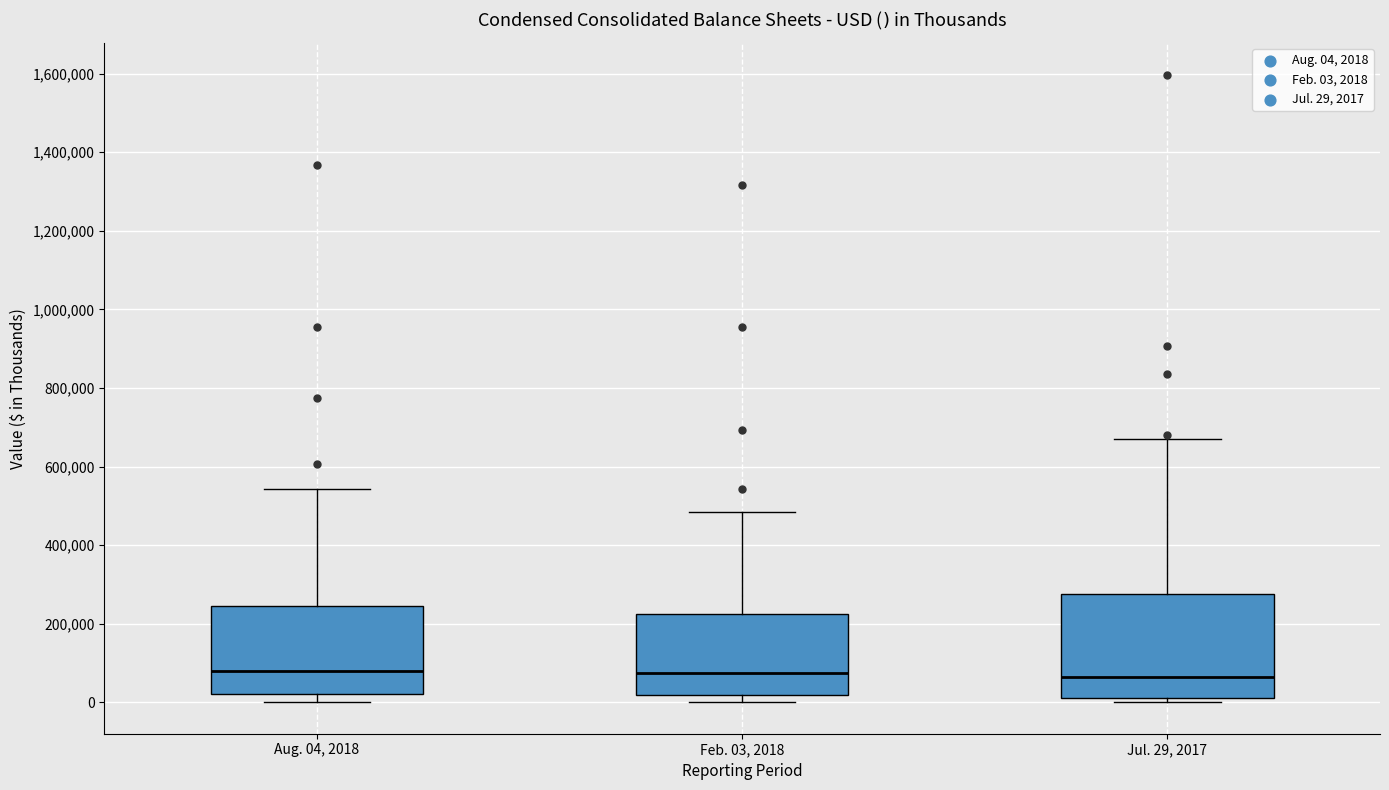

Where does the upper whisker of the box for Jul. 29, 2017 end on the y-axis? The values are not printed on the chart, so give them approximately, as read against the axis.

680000